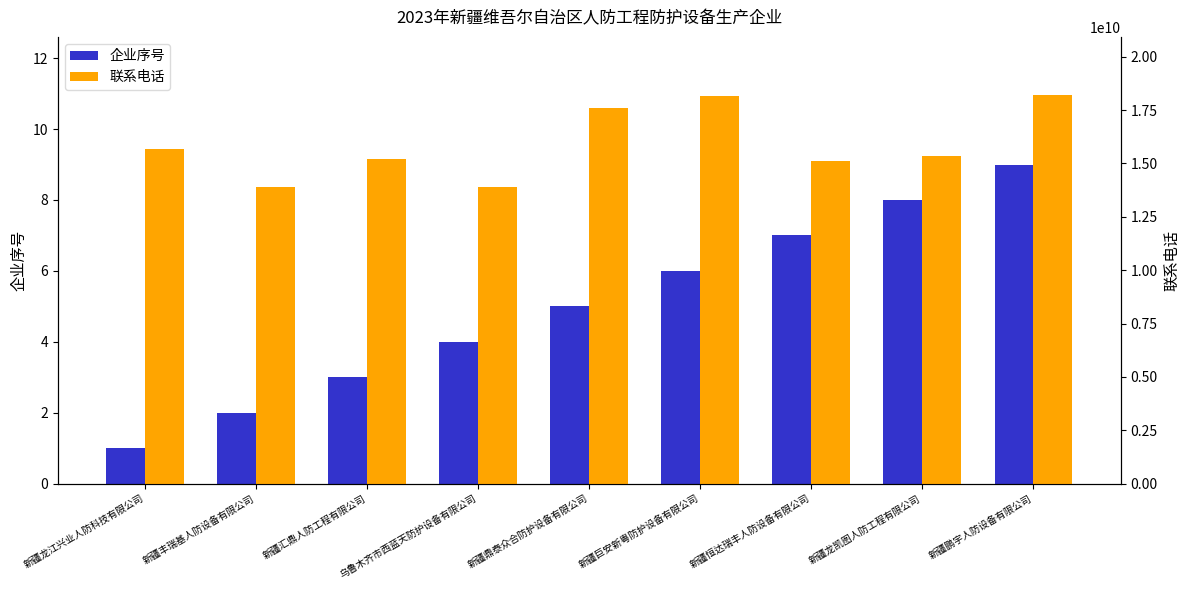

What position from the left is 新疆鼎泰众合防护设备有限公司?

5